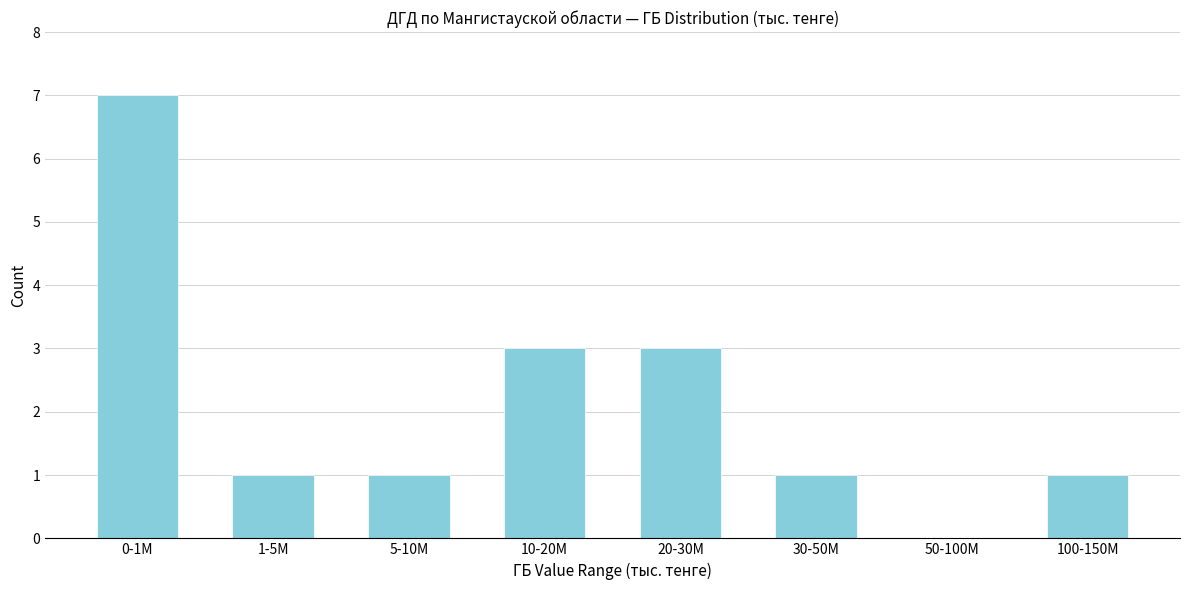

Reading right to left, list all the values displayed in this chart.

100-150M=1	50-100M=0	30-50M=1	20-30M=3	10-20M=3	5-10M=1	1-5M=1	0-1M=7